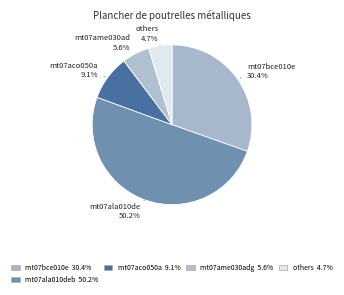

Is there any slice that represents more than half of the pie?

Yes